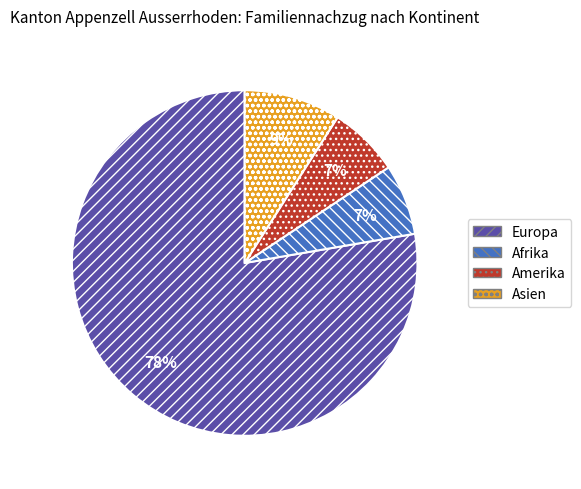

To the nearest percent, what is the difference between the Asien and Afrika slice percentages?

2%